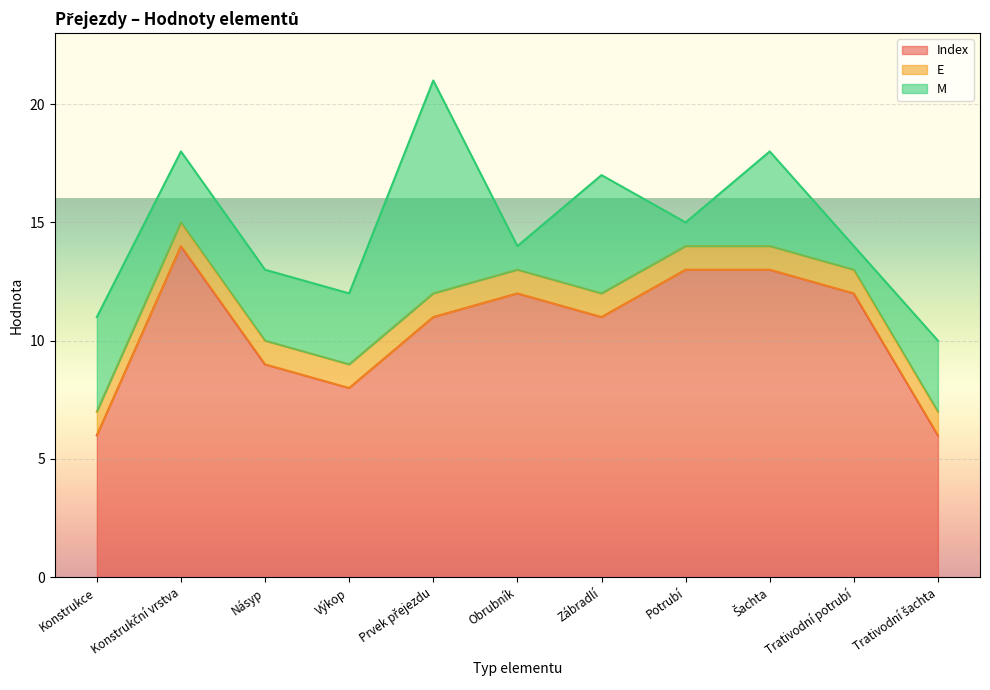

True or false: E and M intersect in this chart.

False